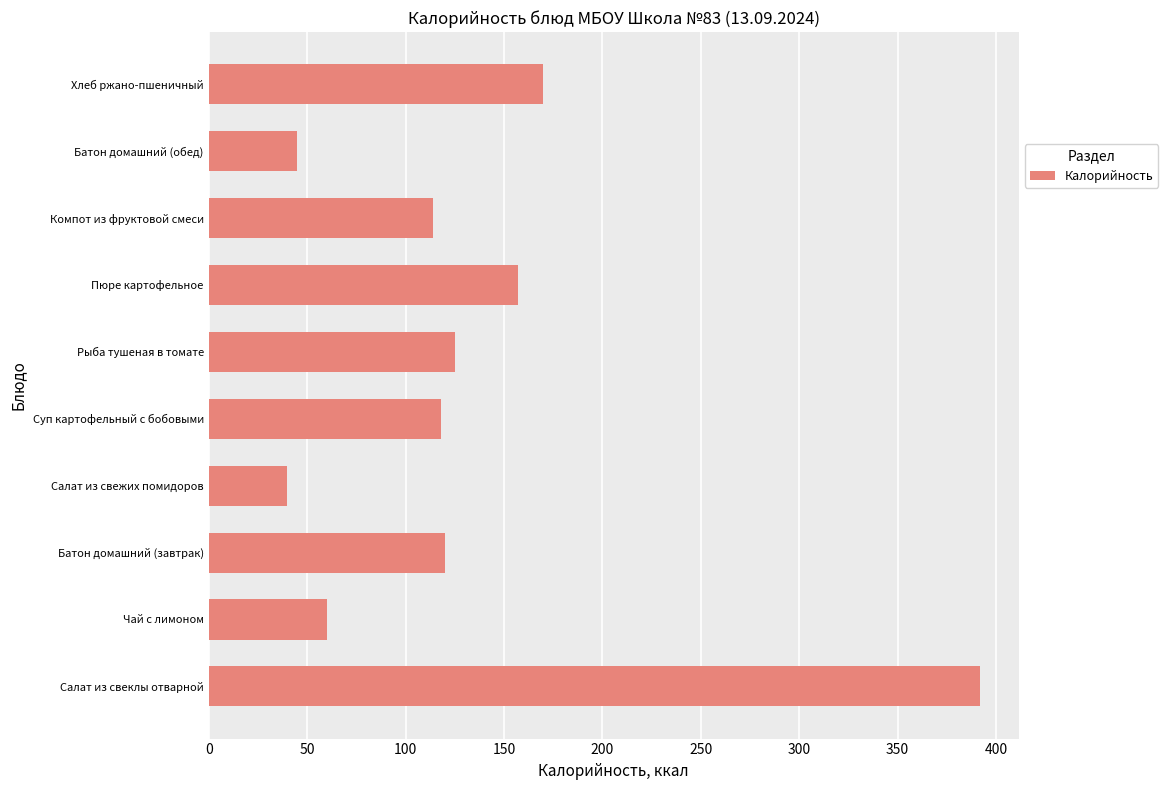

Count the number of data series in this chart.

1